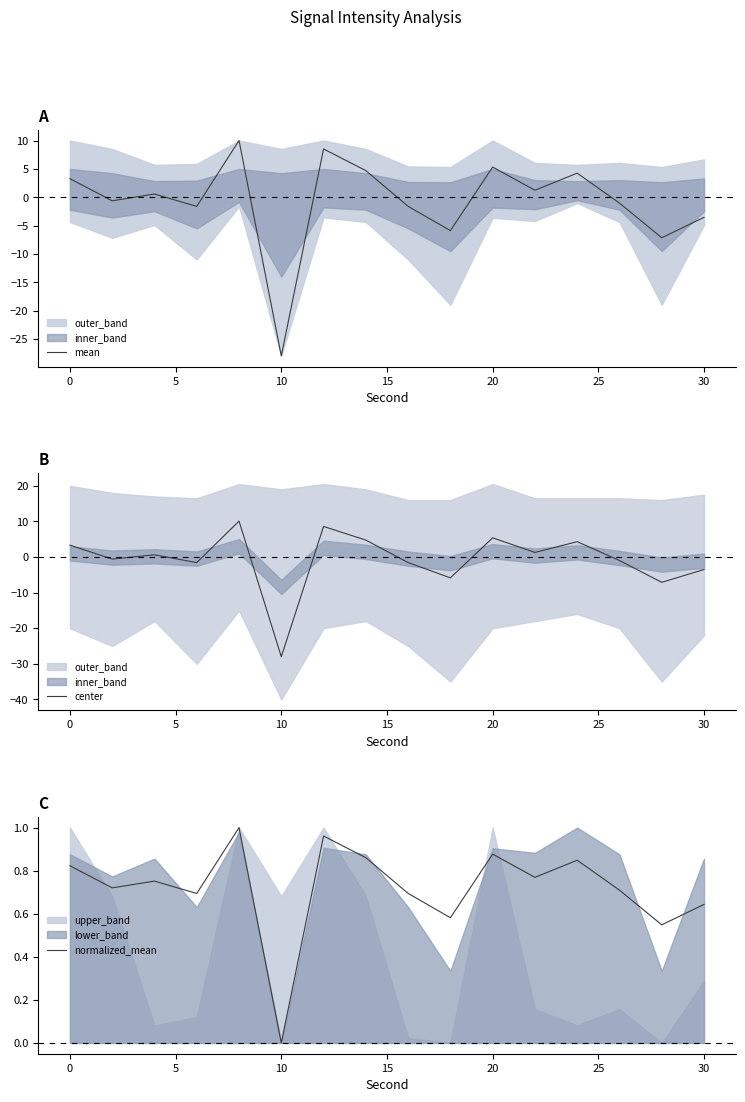

Does the chart have visible grid lines?

No